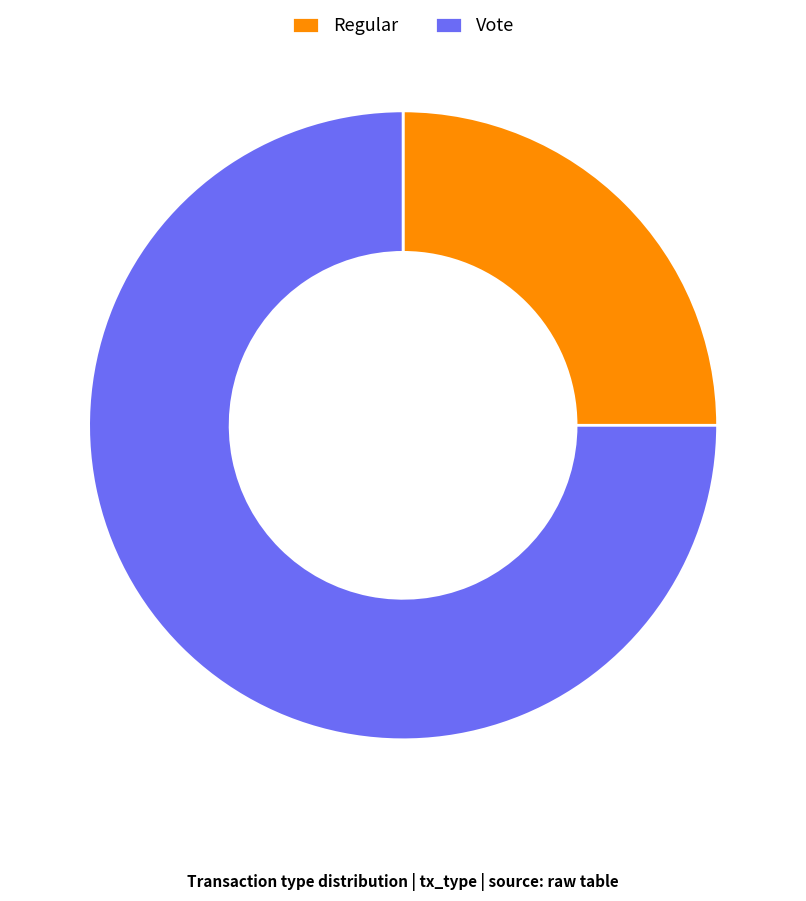

How many segments does this pie chart have?

2